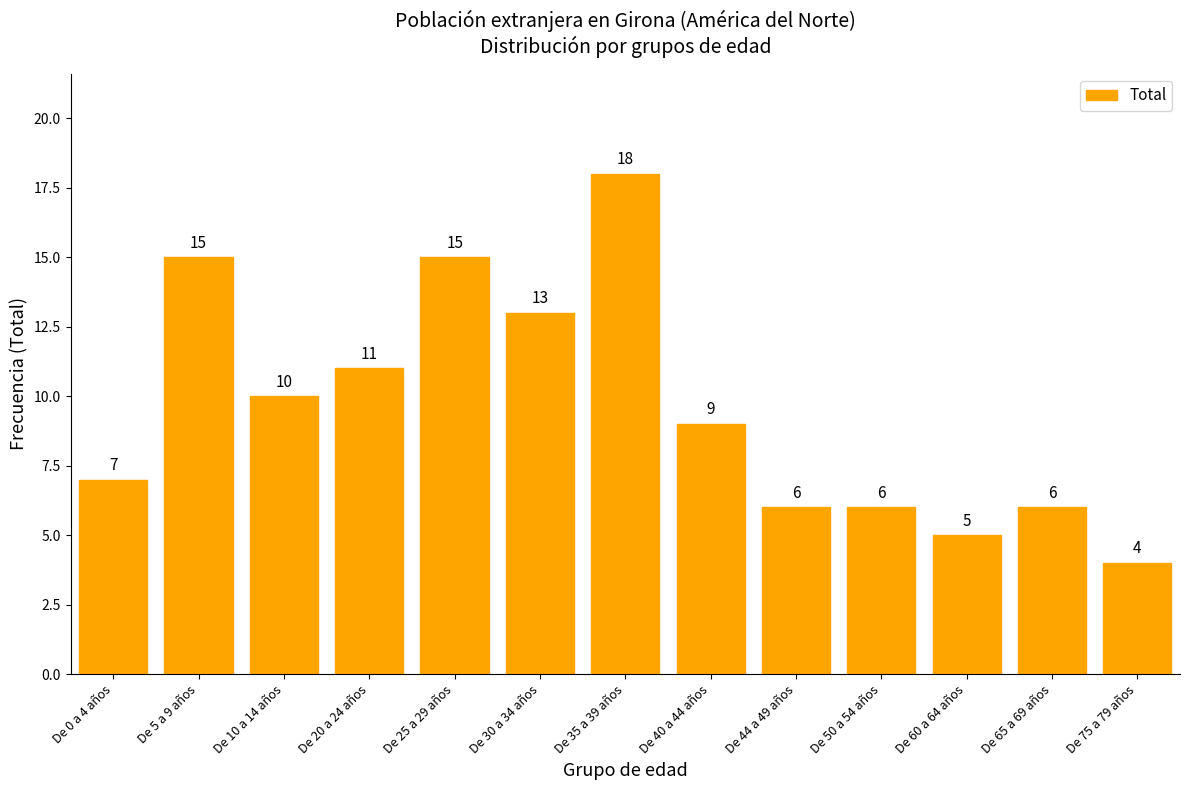

Reading right to left, what are all the values shown in this chart?

De 75 a 79 años=4	De 65 a 69 años=6	De 60 a 64 años=5	De 50 a 54 años=6	De 44 a 49 años=6	De 40 a 44 años=9	De 35 a 39 años=18	De 30 a 34 años=13	De 25 a 29 años=15	De 20 a 24 años=11	De 10 a 14 años=10	De 5 a 9 años=15	De 0 a 4 años=7